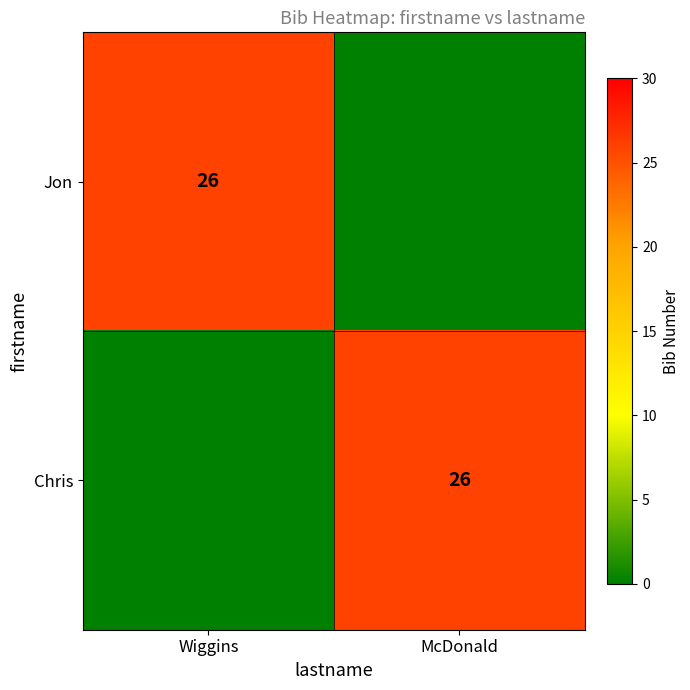

True or false: Chris has a value of 26 at McDonald.

True